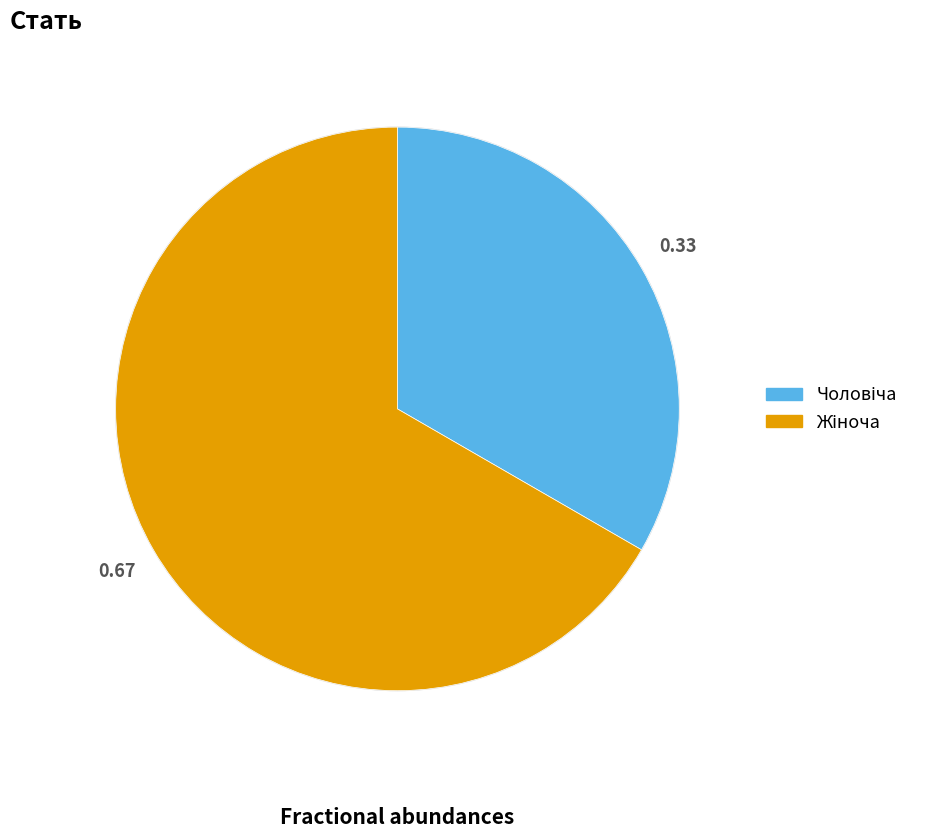

Does any single category account for the majority?

Yes